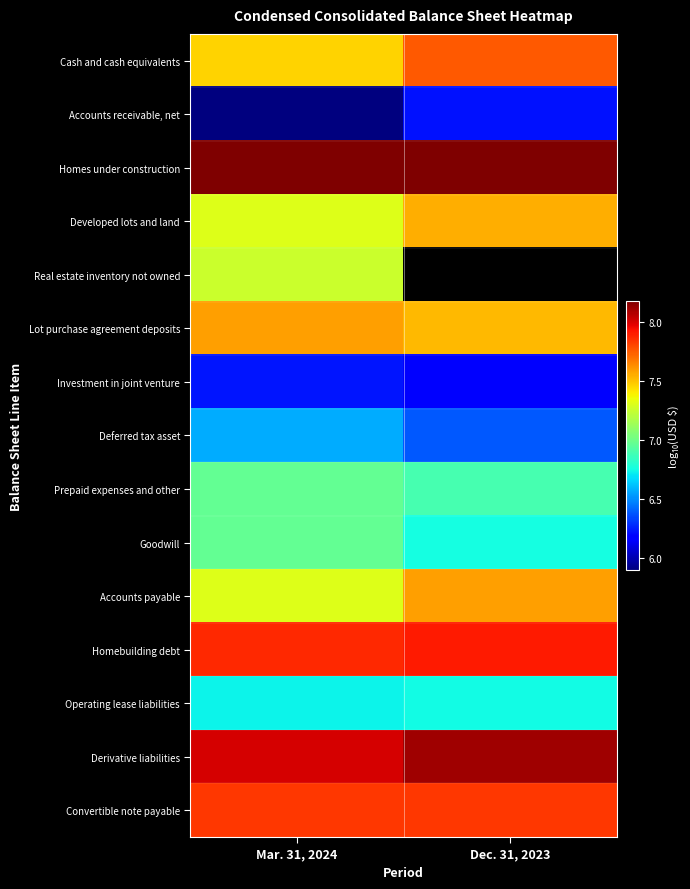

Rank the categories by Homes under construction value from lowest to highest.

Dec. 31, 2023, Mar. 31, 2024